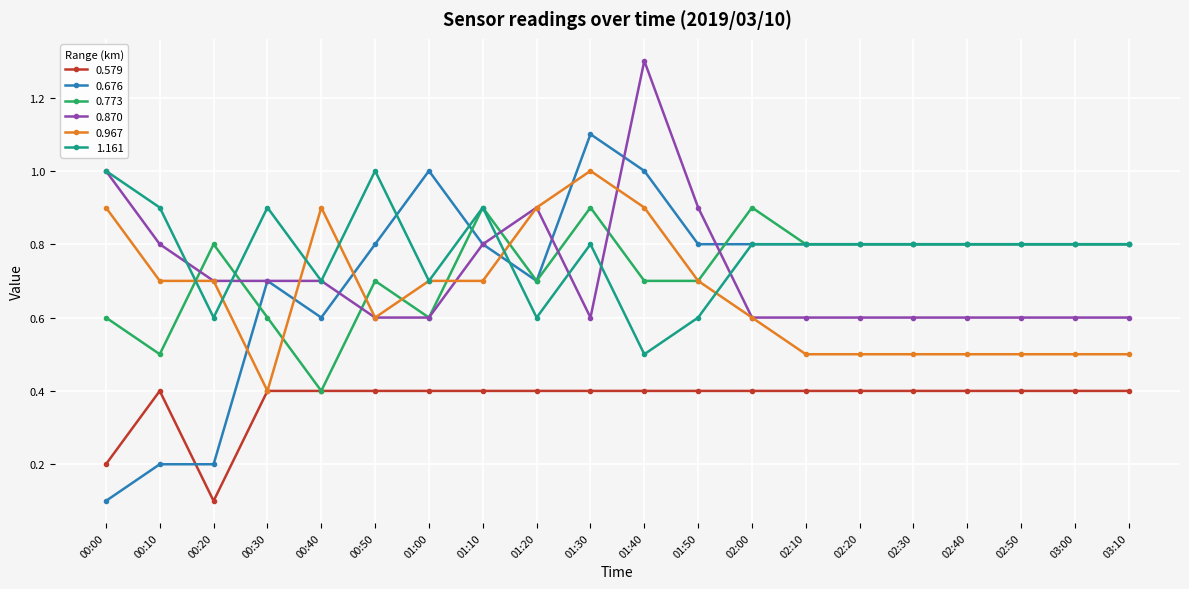

What is the label of the 11th point from the right?

01:30